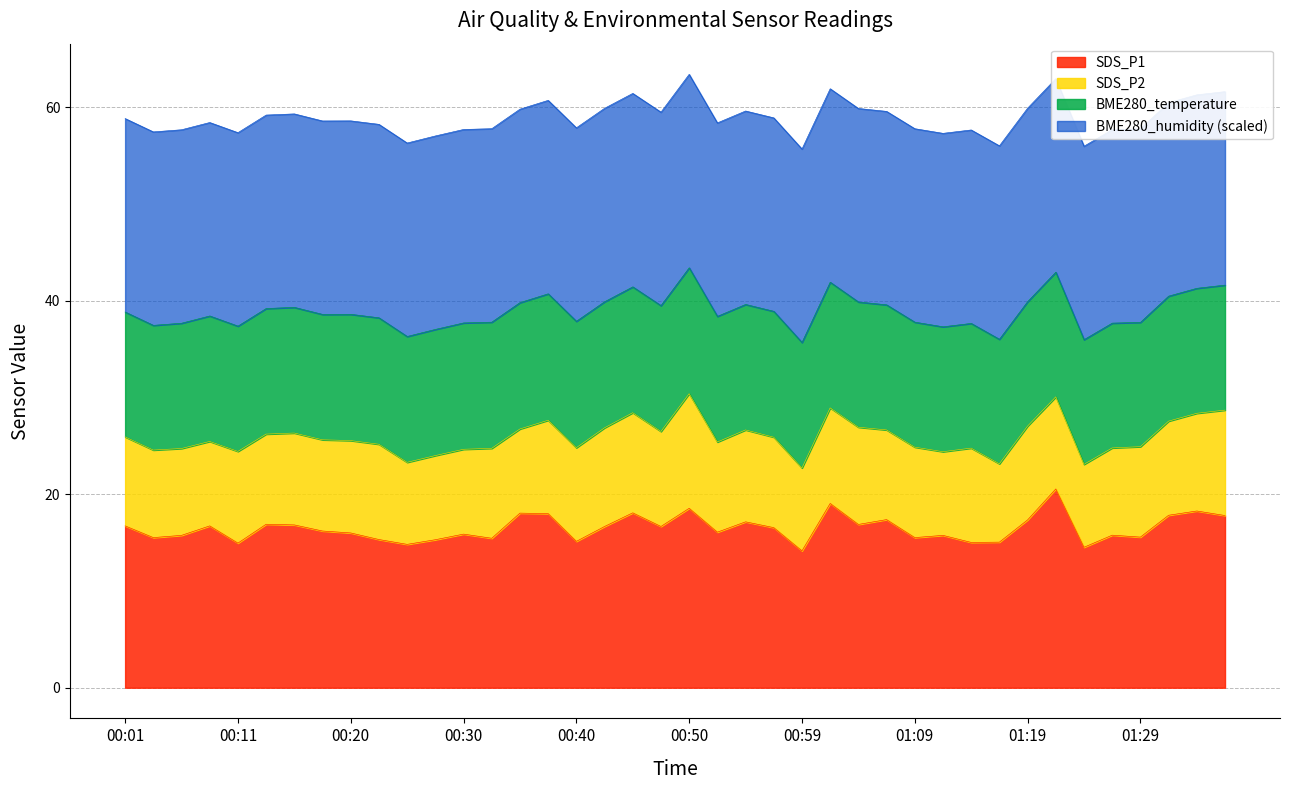

What position from the left is 00:37?

16